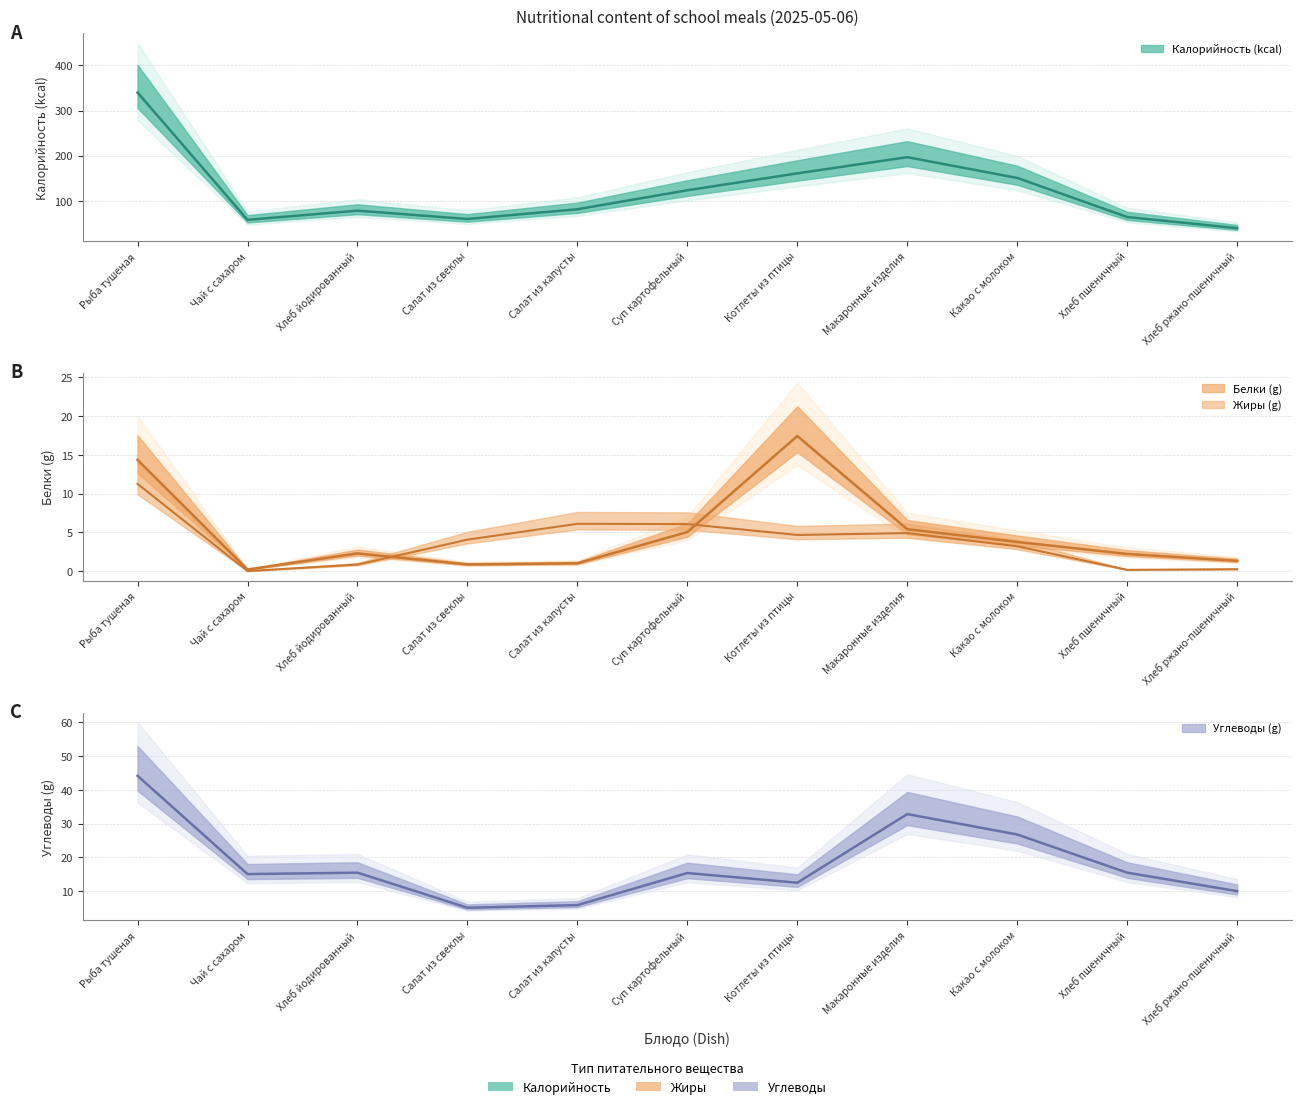

How many data points in Белки are above 2?

7